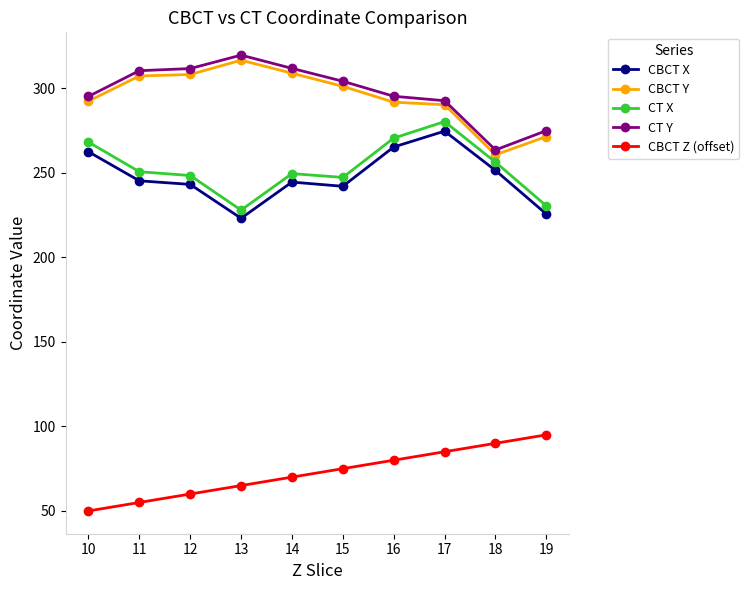

At which label does CBCT Y reach its minimum?

18